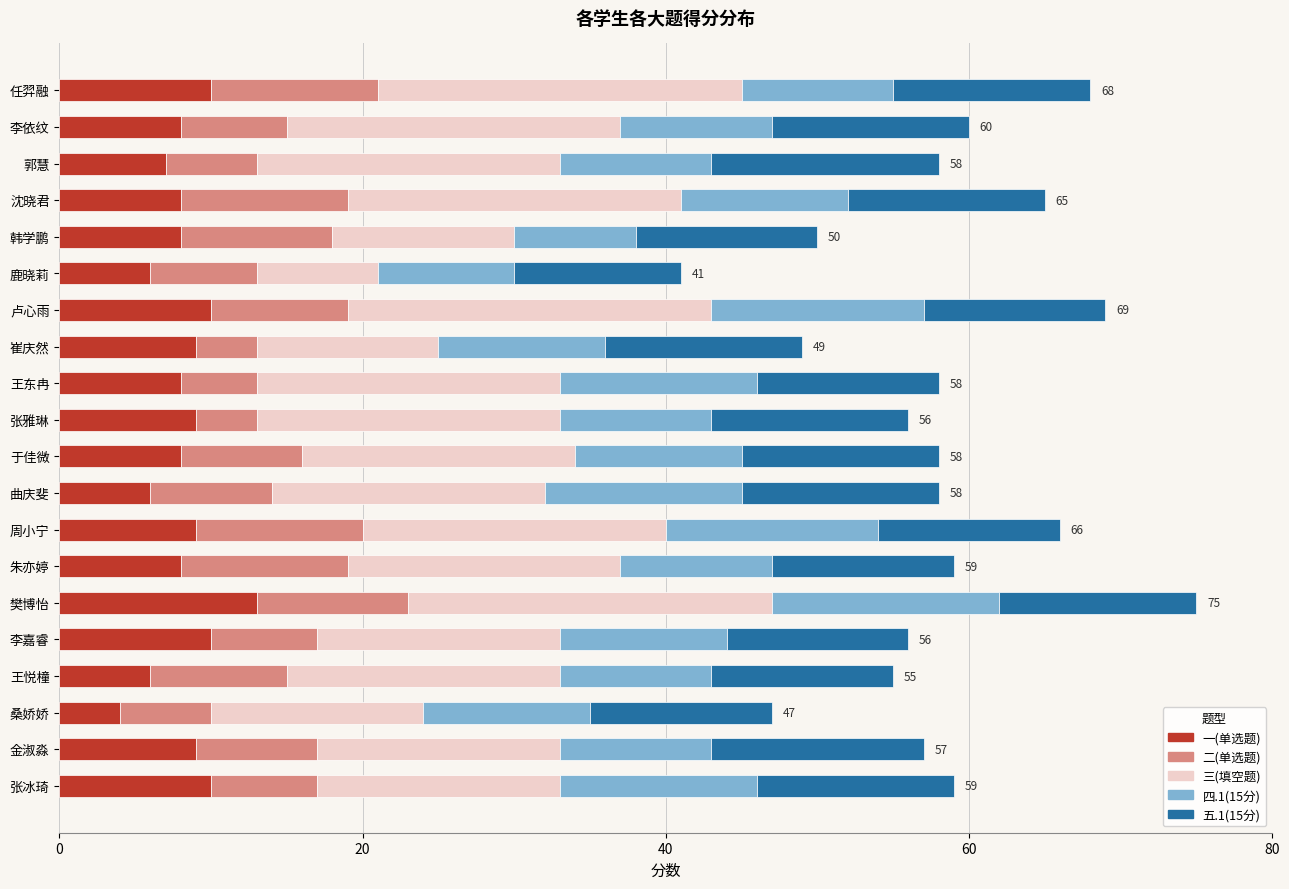

How many data points does each series have?

20